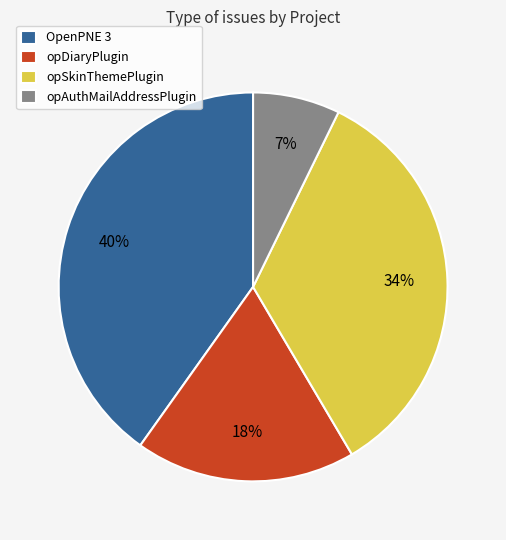

How many slices are in this pie chart?

4